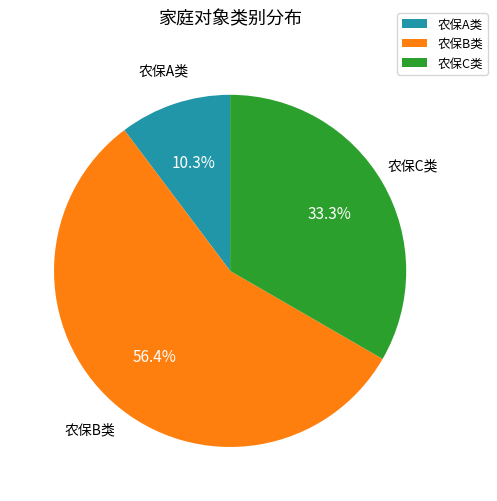

Does any single category account for the majority?

Yes